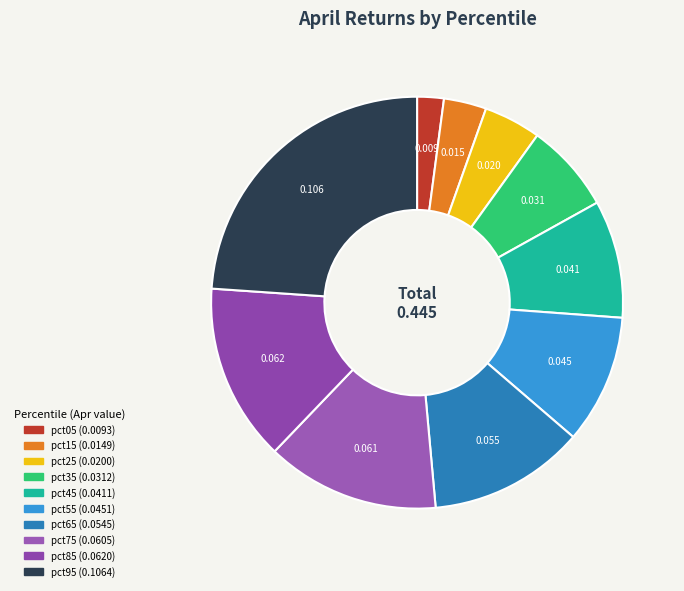

Is there any slice that represents more than half of the pie?

No